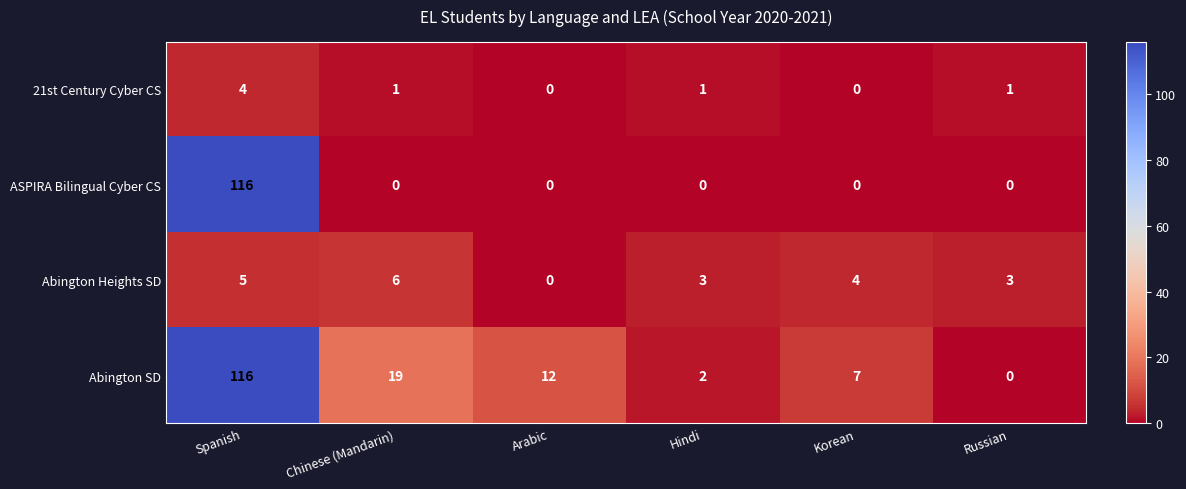

Is it true that 21st Century Cyber CS equals 0 at Korean?

True